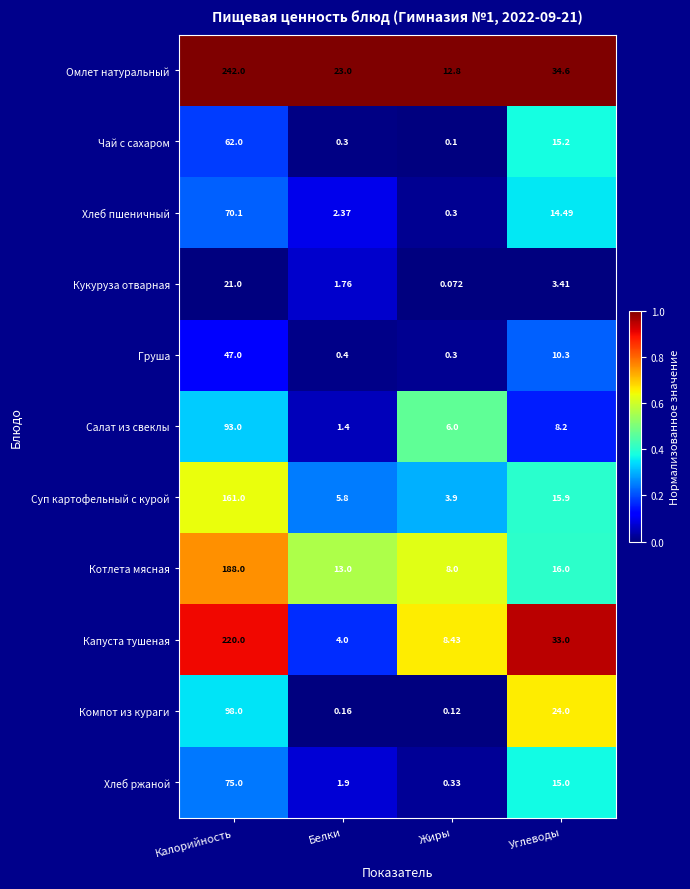

At which label is Омлет натуральный closest to 127?

Углеводы